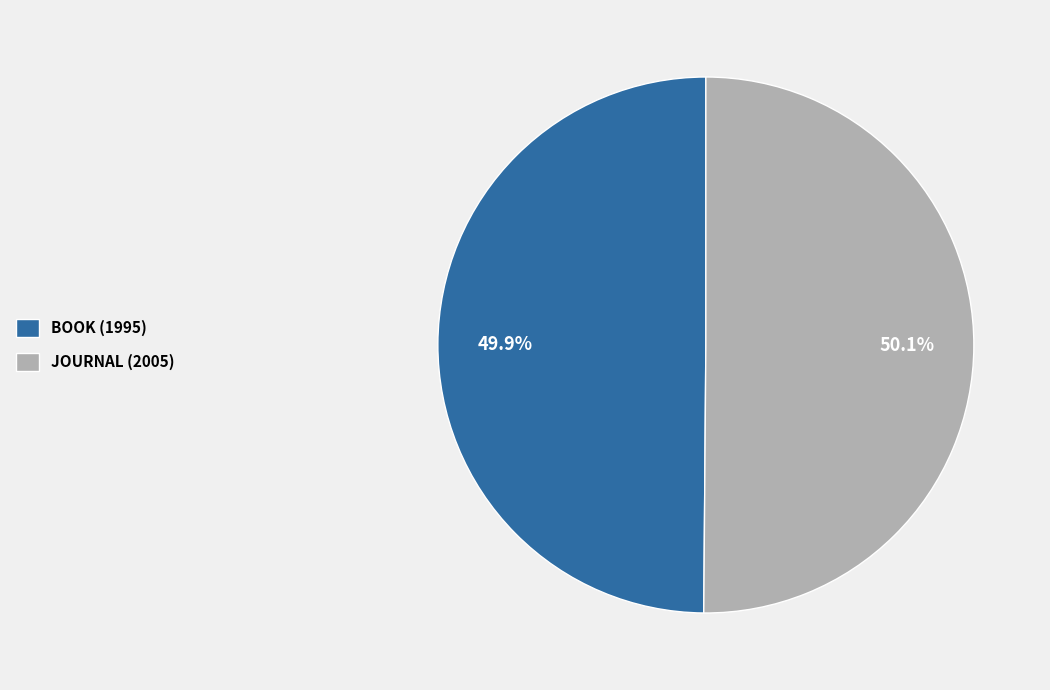

Is there any slice that represents more than half of the pie?

Yes